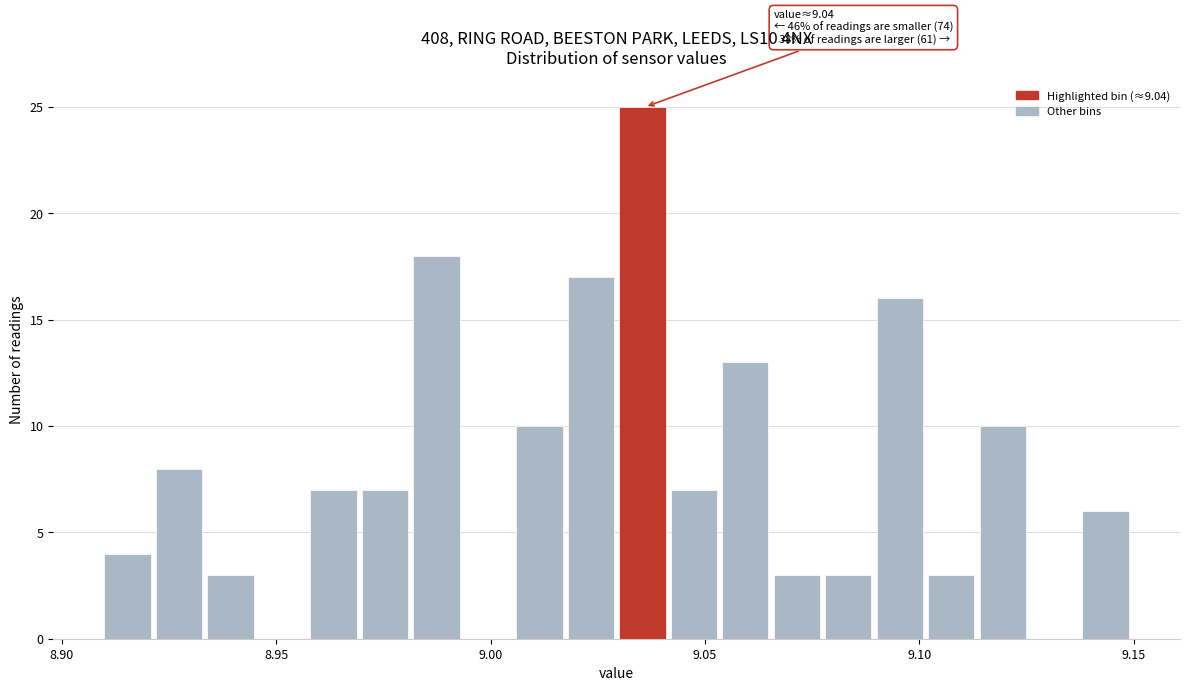

Read against the x-axis, roughly where is the centre of the tallest bar?

9.035